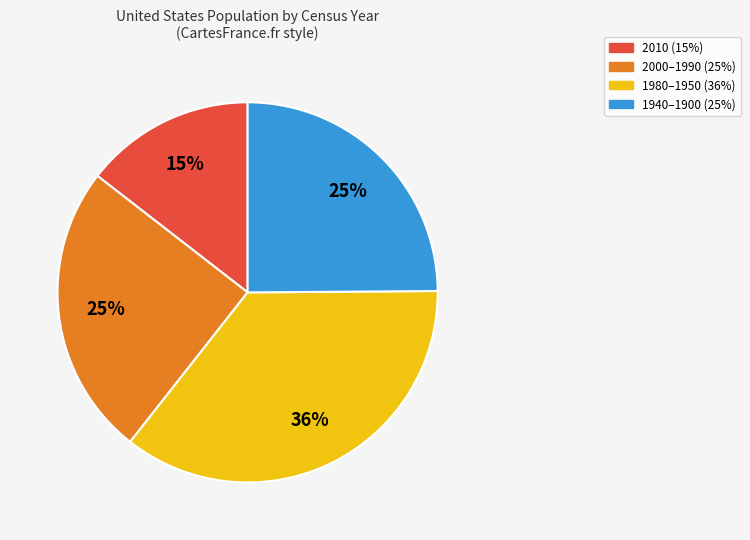

To the nearest percent, what is the difference between the largest and smallest slice percentages?

21%